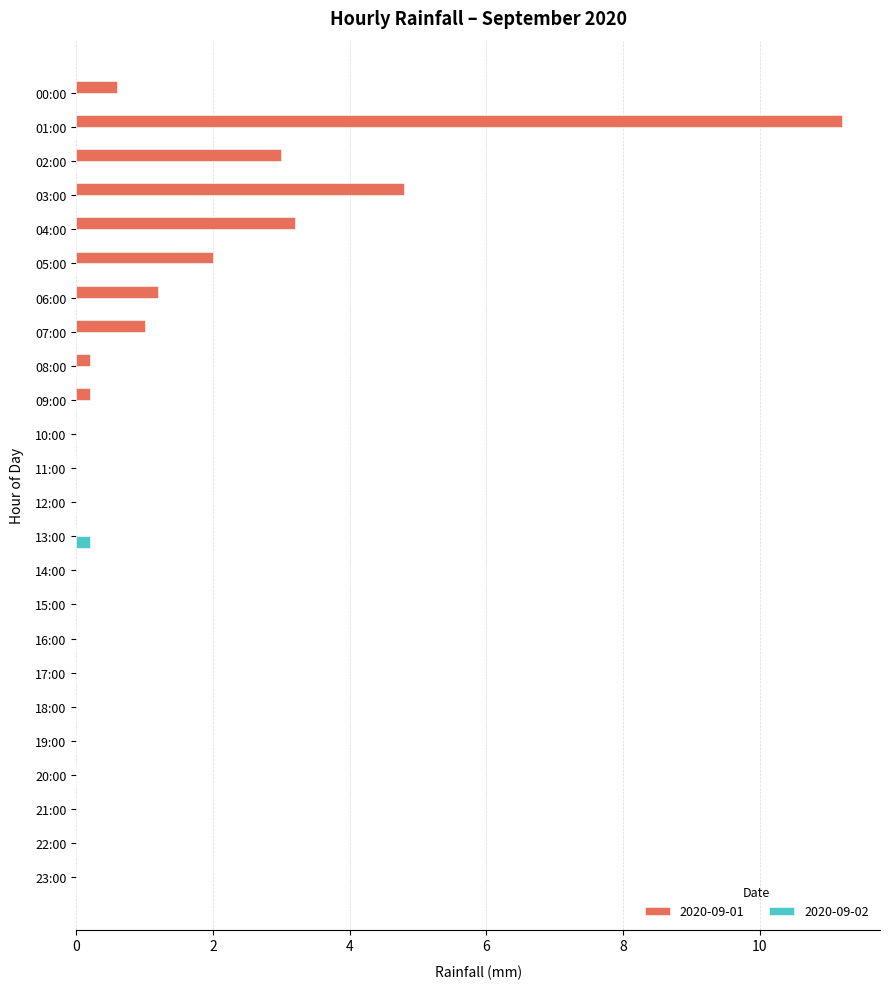

What is the sum of all 2020-09-01 values?

27.4